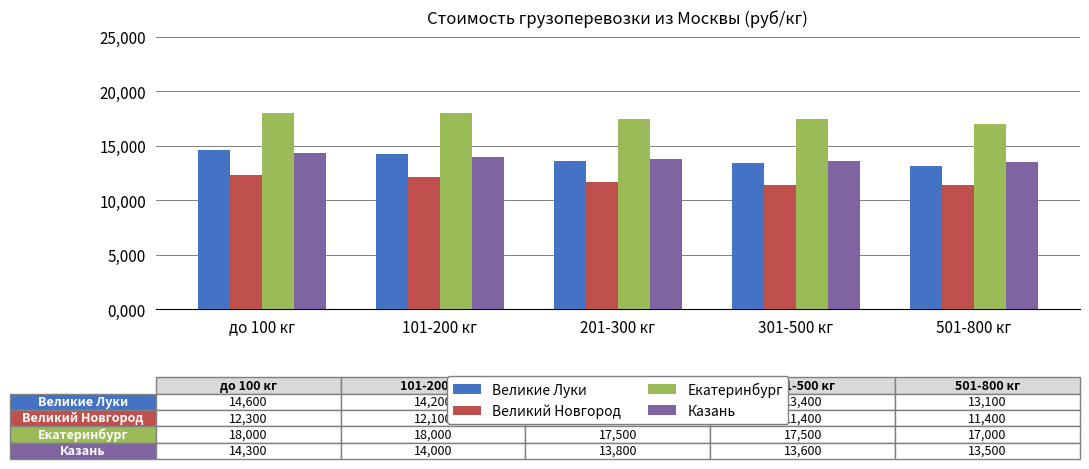

What is the difference between the Екатеринбург values at 101-200 кг and 301-500 кг?

0.5